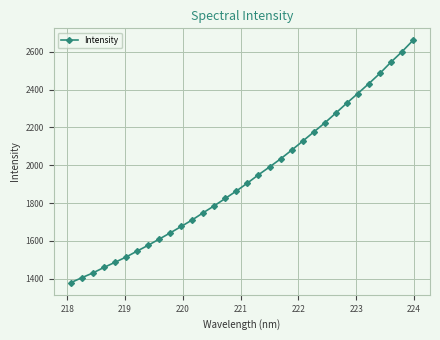

How many categories are shown in the chart?

32